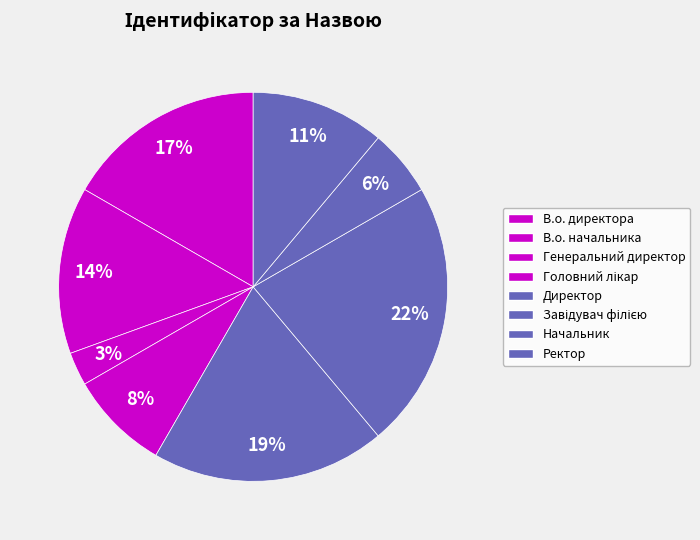

Is the sum of Начальник and Генеральний директор greater than half?

No